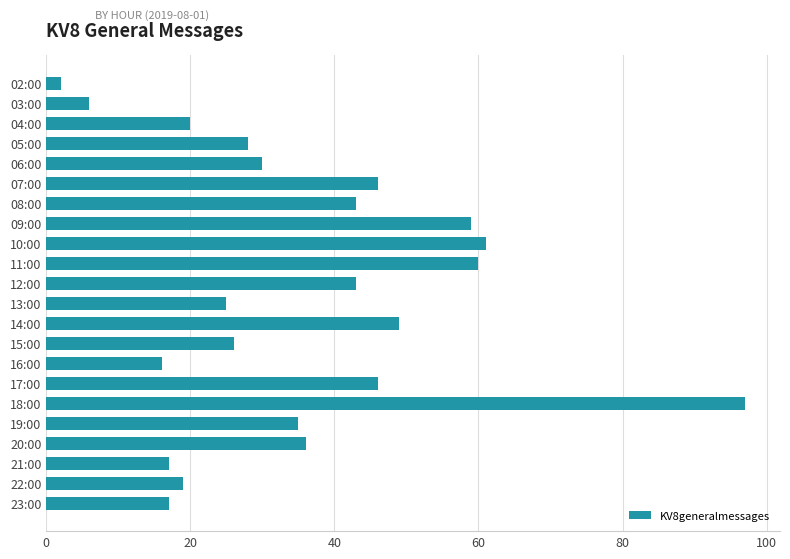

The value at 22:00 is 19. True or false?

True